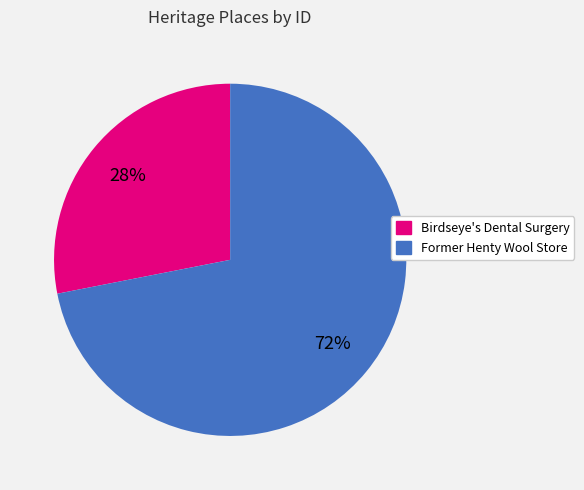

What is the majority slice?

Former Henty Wool Store